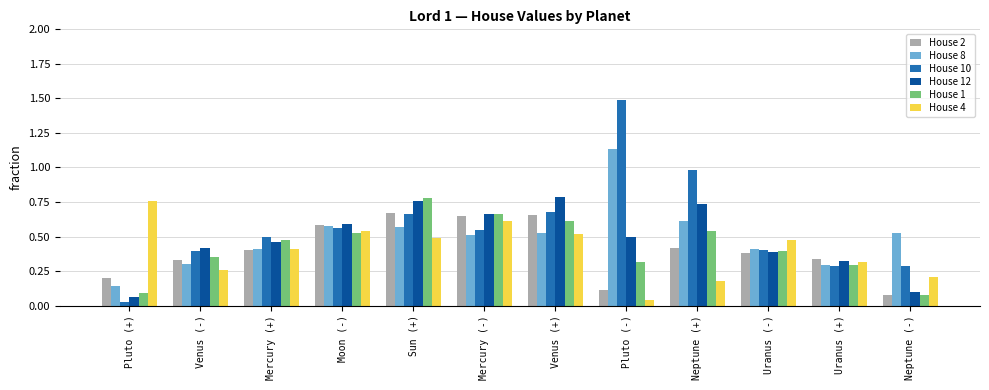

Which category has the highest value across all series?

Pluto (-)